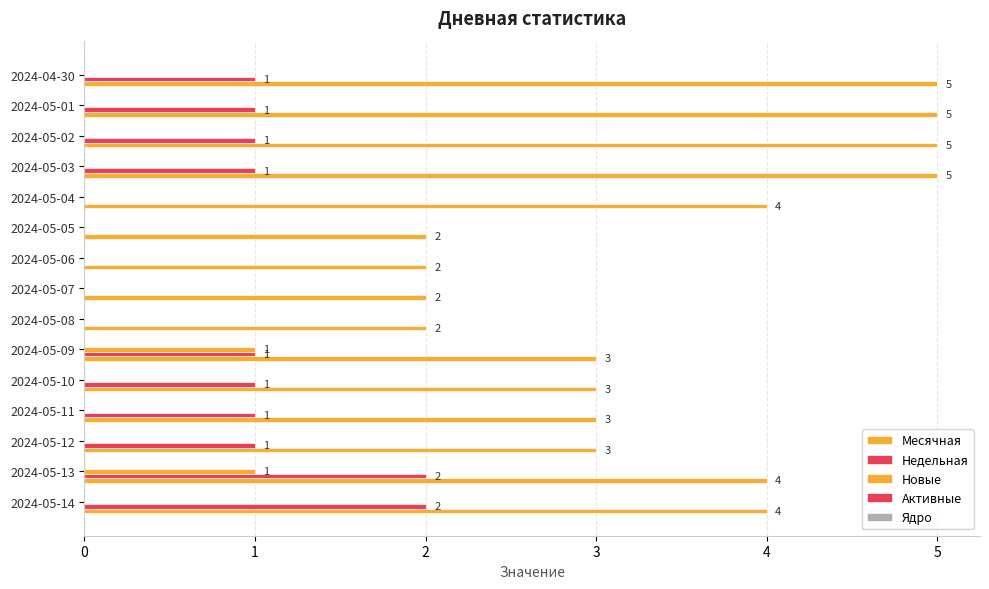

Count the number of categories in the chart.

15